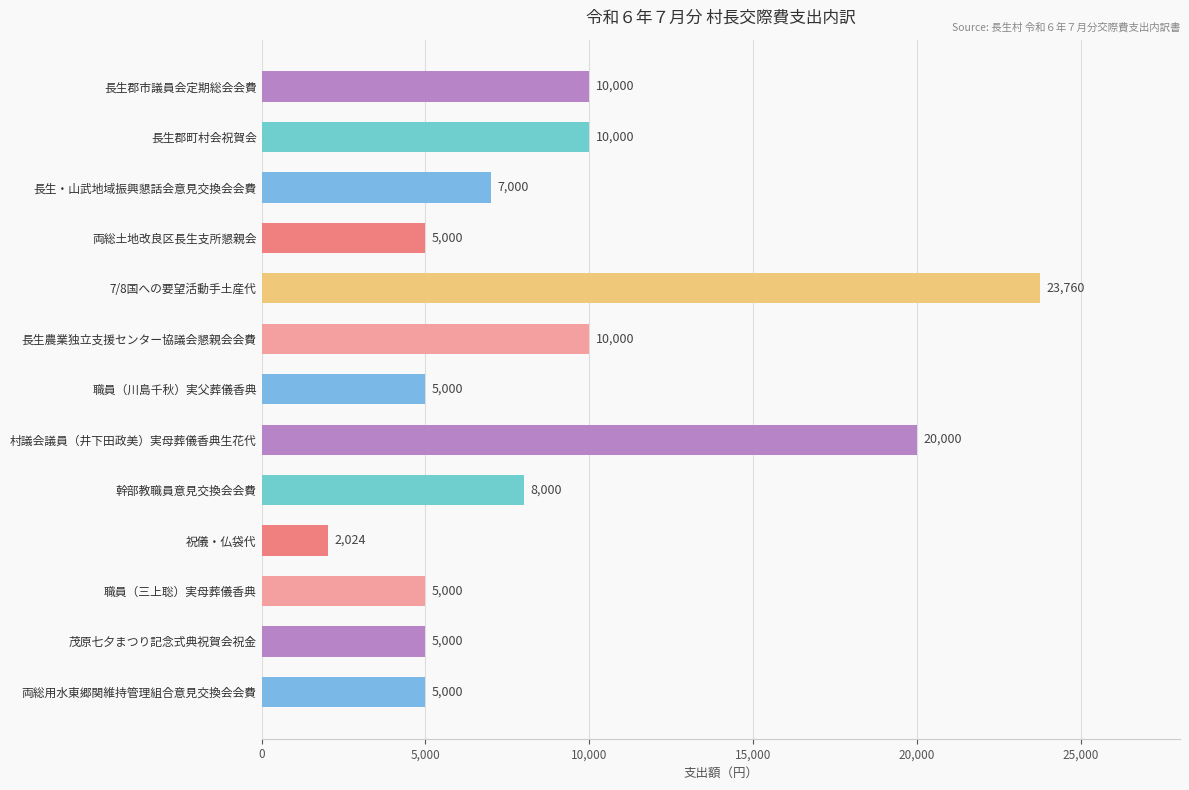

What is the label of the 12th bar from the top?

茂原七夕まつり記念式典祝賀会祝金